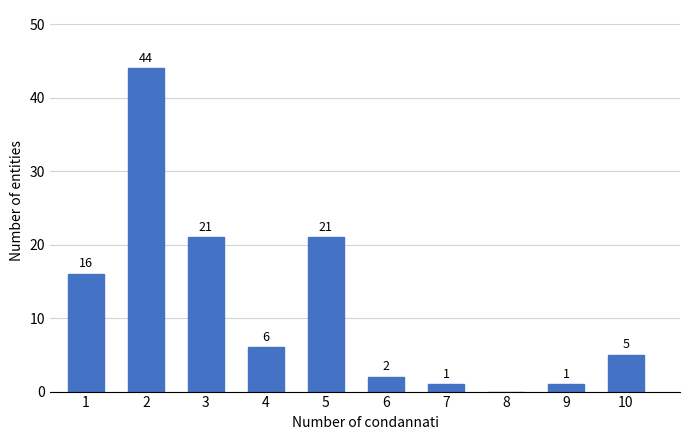

Reading left to right, extract all data points from this chart.

1=16	2=44	3=21	4=6	5=21	6=2	7=1	8=0	9=1	10=5